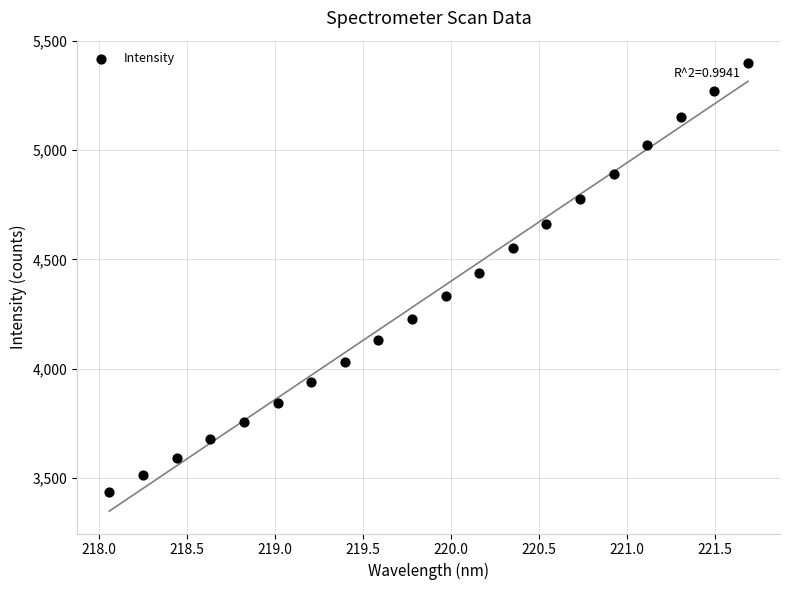

What is the range of Y values (max minus min)?

1962.2